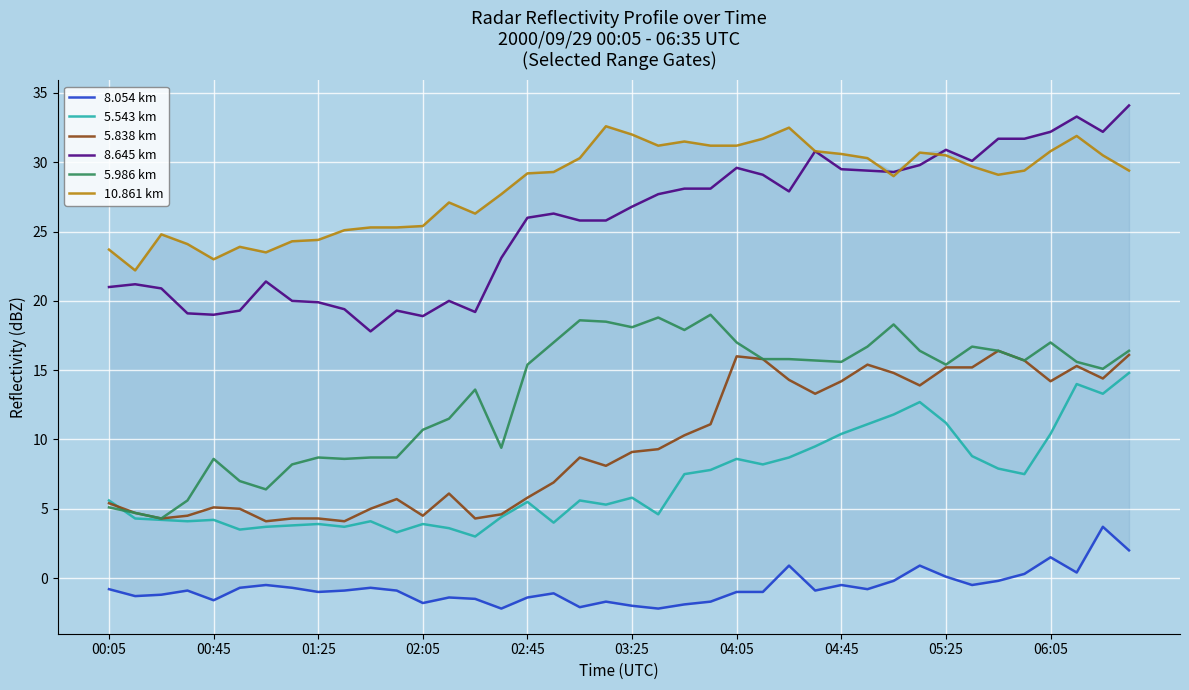

True or false: 5.986 km and 8.645 km cross at least once.

False